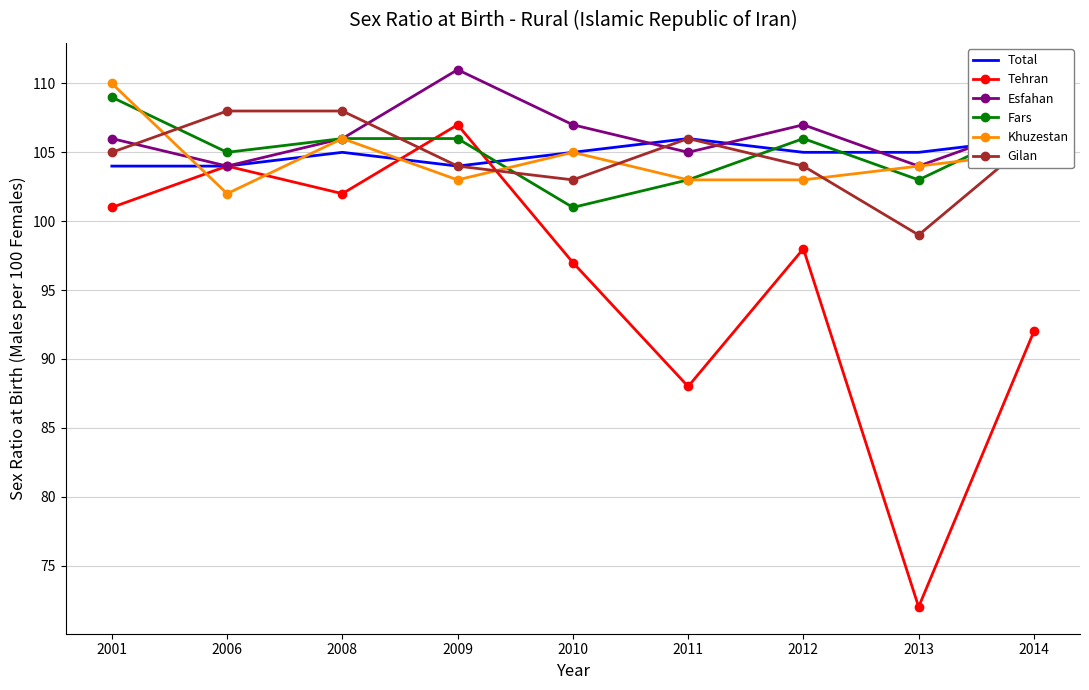

What is the sum of the Tehran values at 2013 and 2014?

164